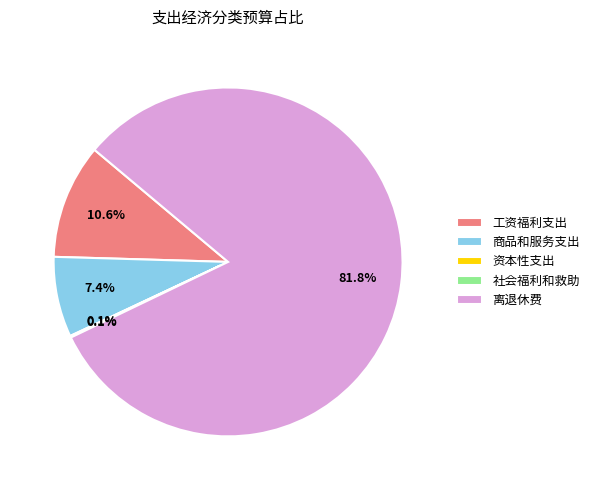

To the nearest percent, what portion does 离退休费 represent?

82%